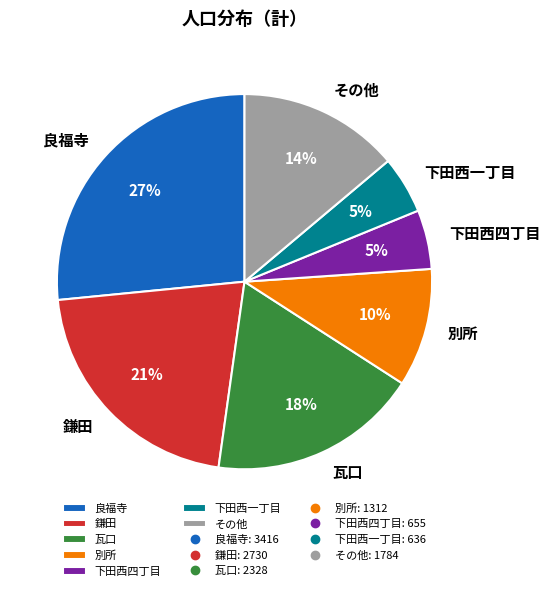

Does any single category account for the majority?

No